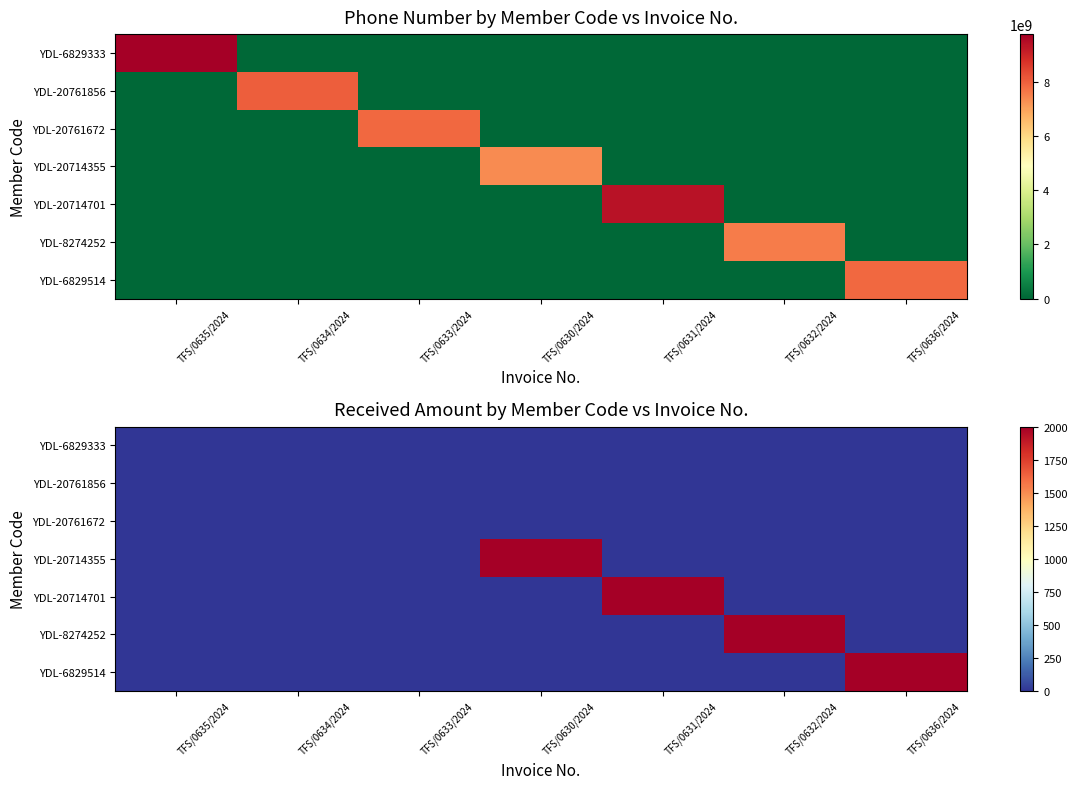

How many positive values does the YDL-20714701 series have?

1